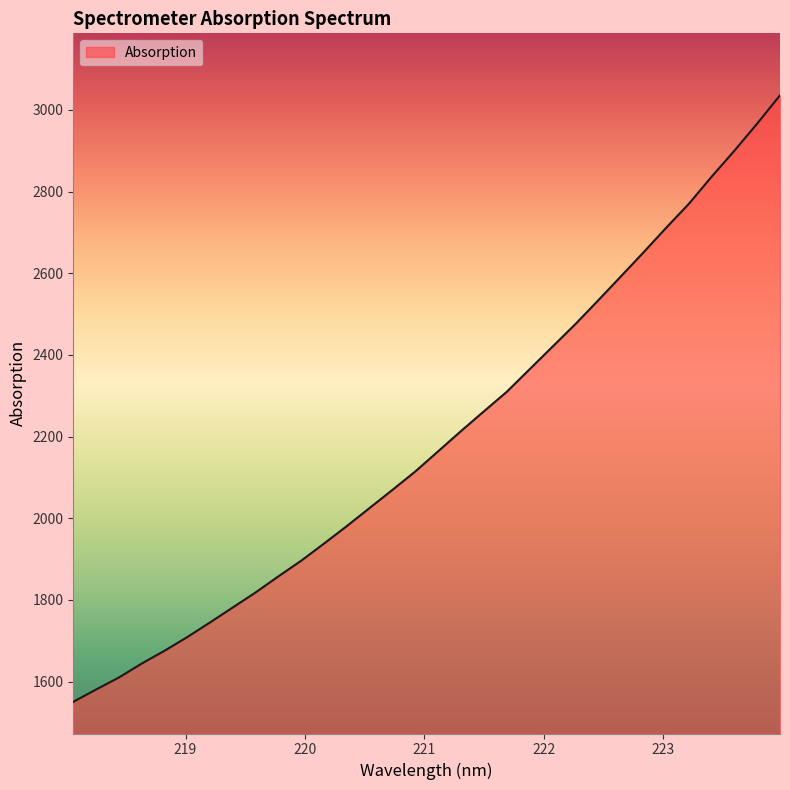

What is the greatest value displayed?

3035.7